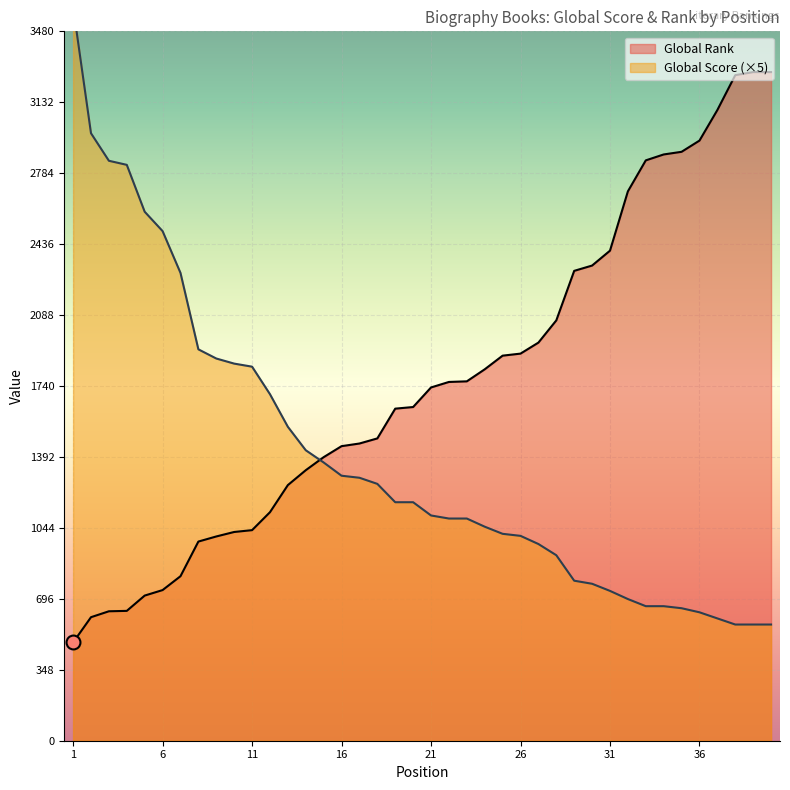

How many values in the Global Rank series are below 1733?

20